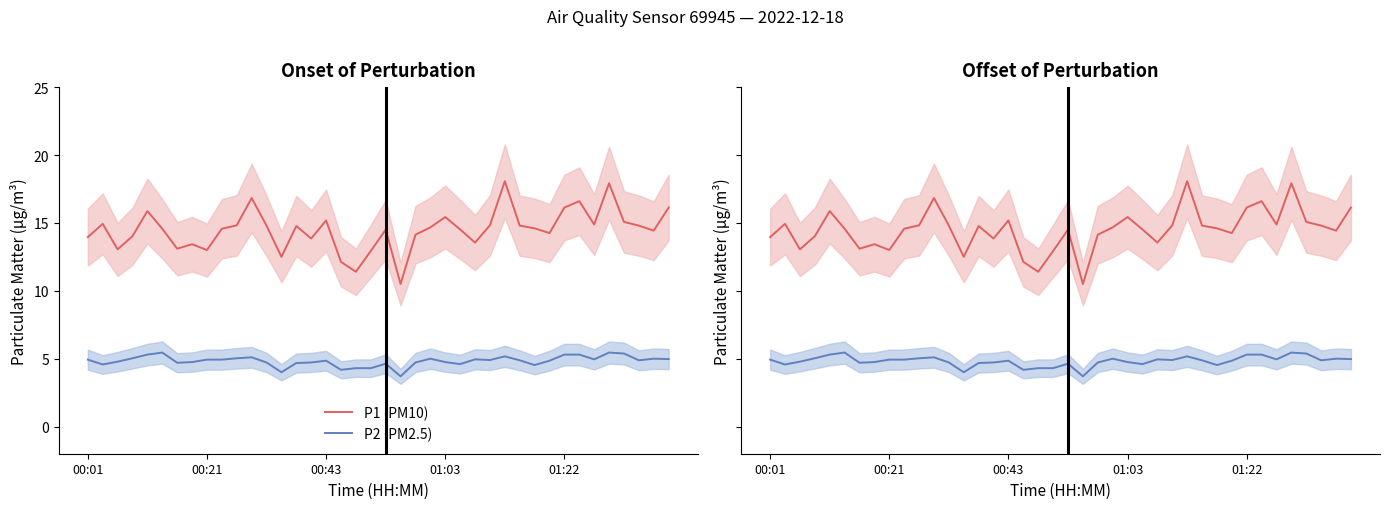

What is the average value of the P1 (PM10) series?

14.5